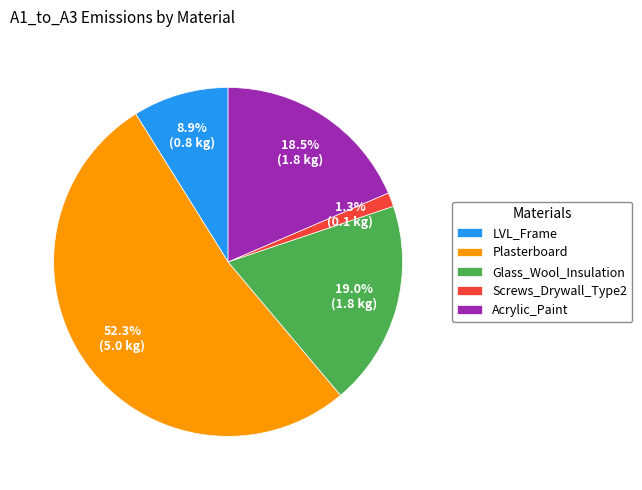

Does Glass_Wool_Insulation account for over 50% of the chart?

No